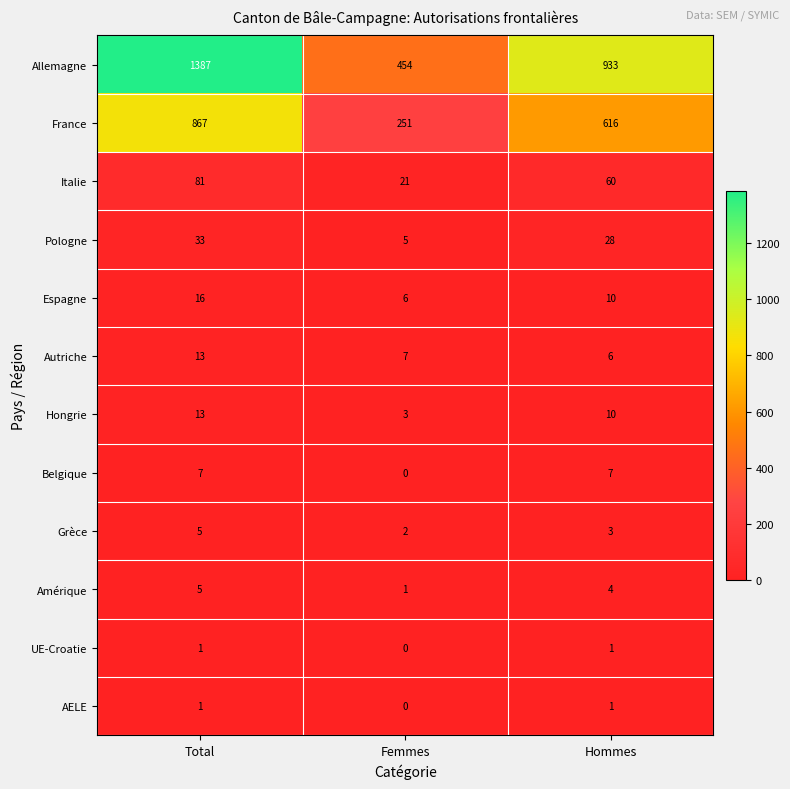

What is the total value across all series at Total?

2429